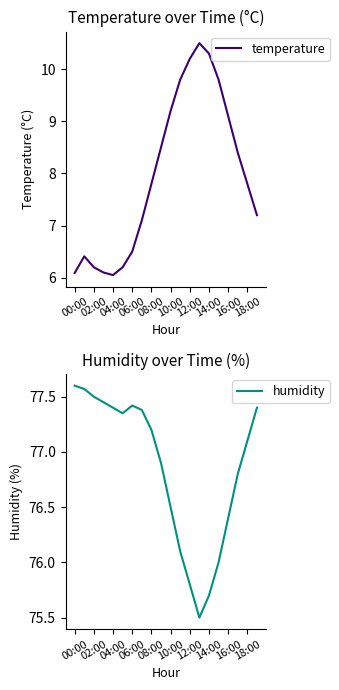

In temperature, how many points are higher than both neighbors (excluding endpoints)?

2